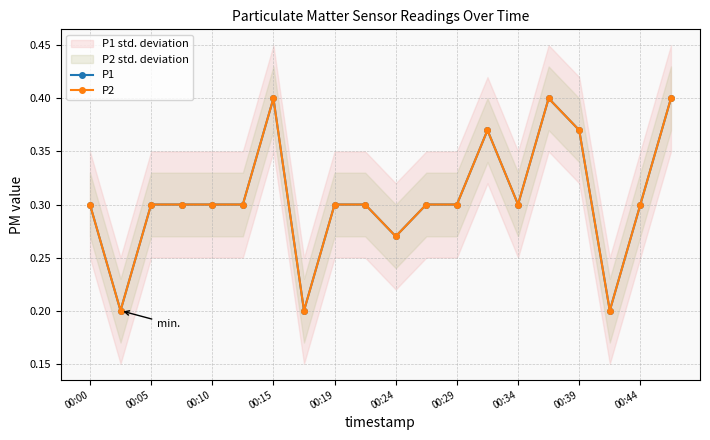

True or false: P1 has more than 2 interior local peaks.

True